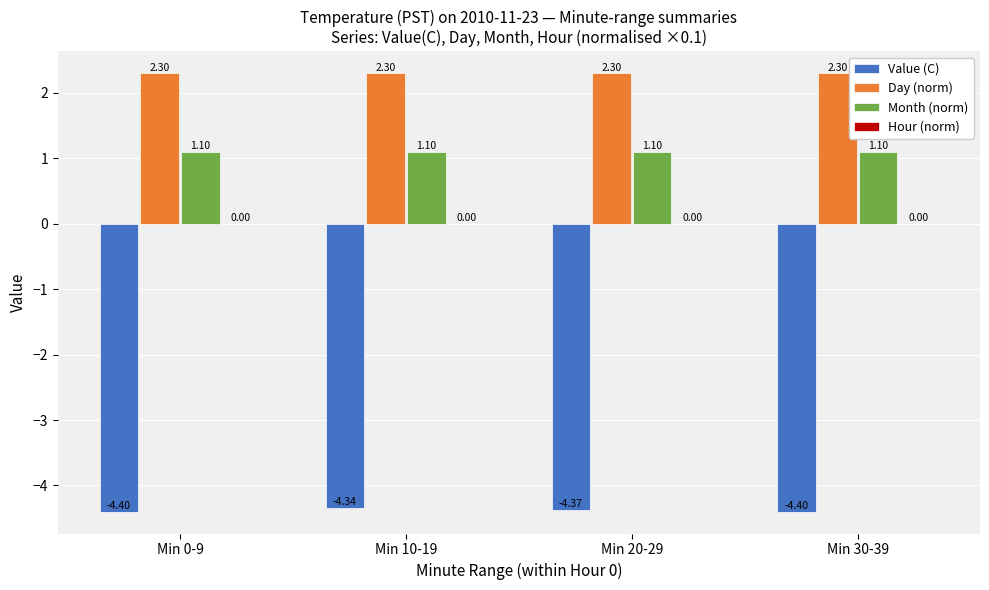

What position from the right is Min 10-19?

3